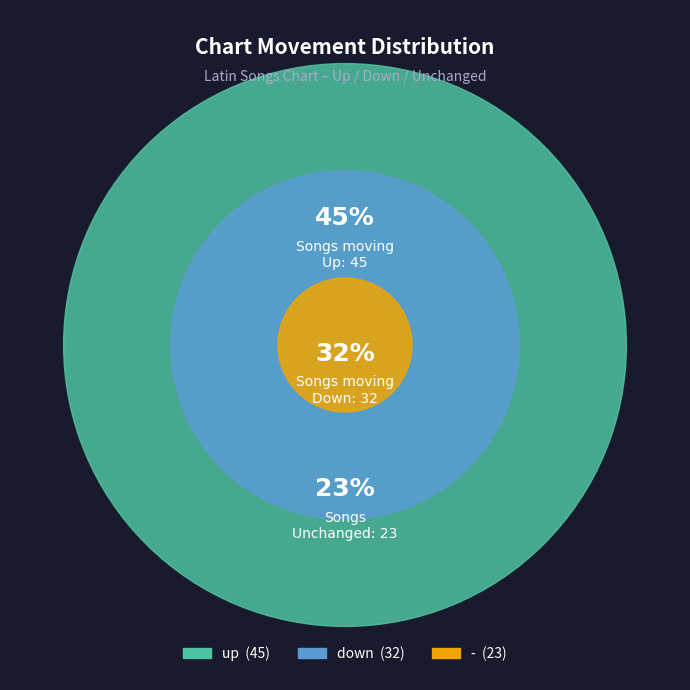

Is up the majority of the pie?

No